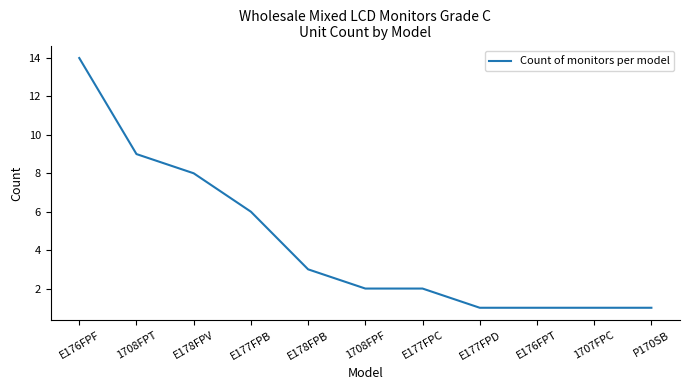

What is the difference between the maximum and minimum values?

13